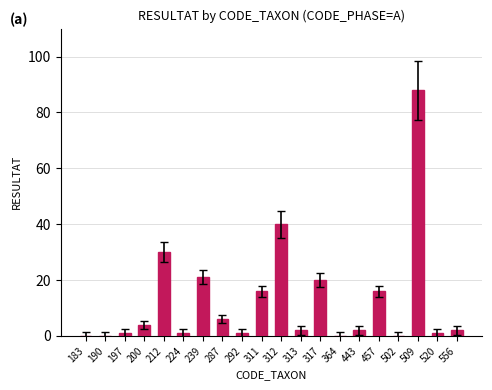

Reading left to right, extract all data points from this chart.

0	0	1	4	30	1	21	6	1	16	40	2	20	0	2	16	0	88	1	2